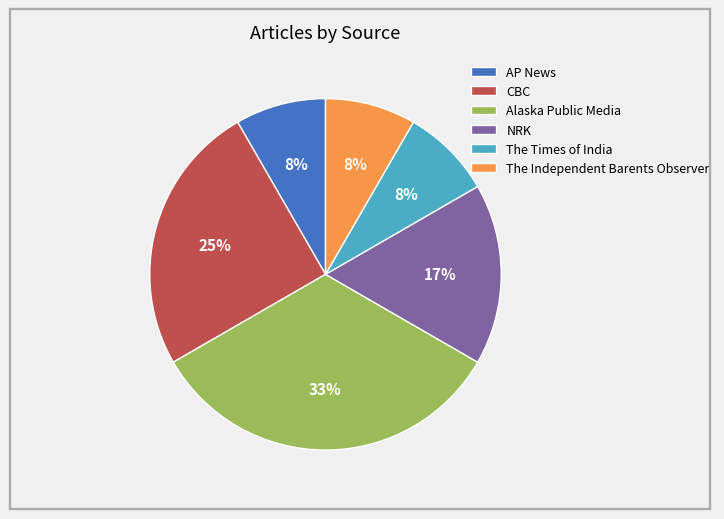

Does The Times of India account for over 50% of the chart?

No